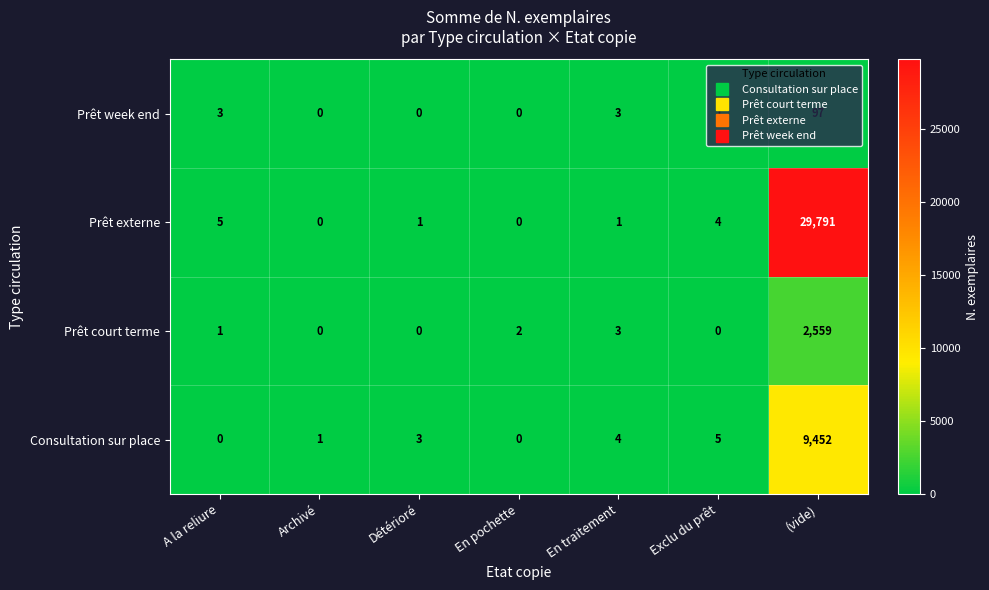

True or false: Consultation sur place has a value of -4573 at En pochette.

False